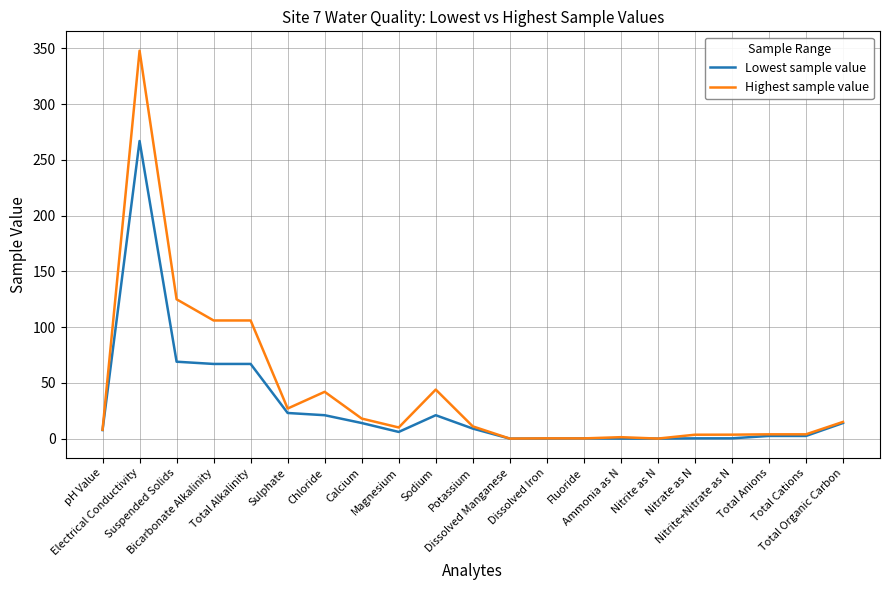

What is the maximum value for Lowest sample value?

267.0